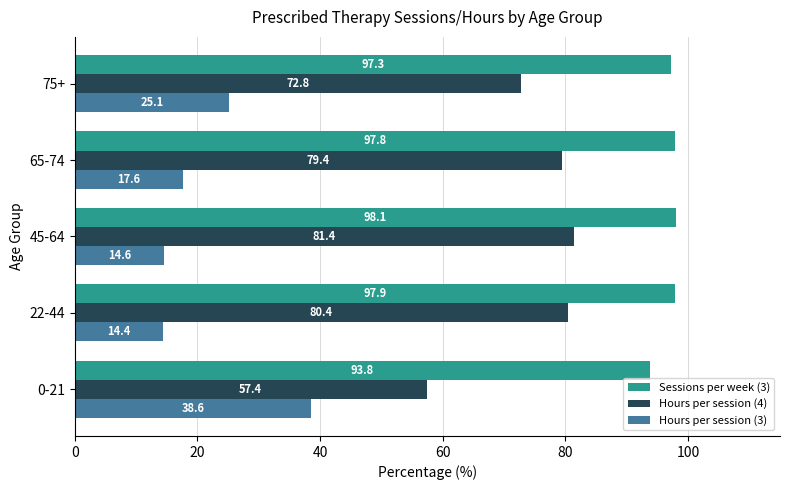

What is the total value across all series at 65-74?

194.8